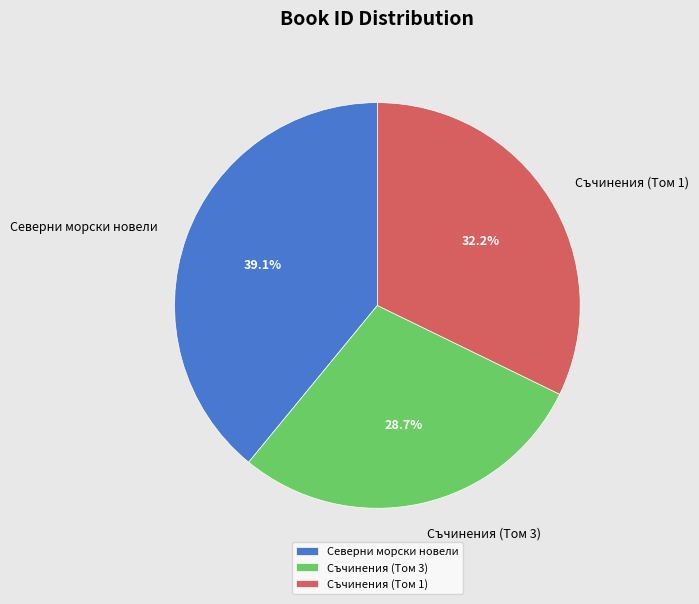

How many slices are in this pie chart?

3